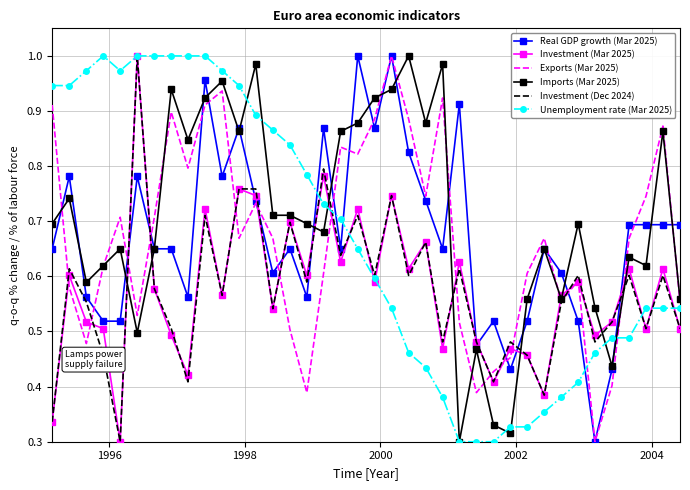

Which series has the largest total across all categories?

Imports (Mar 2025)